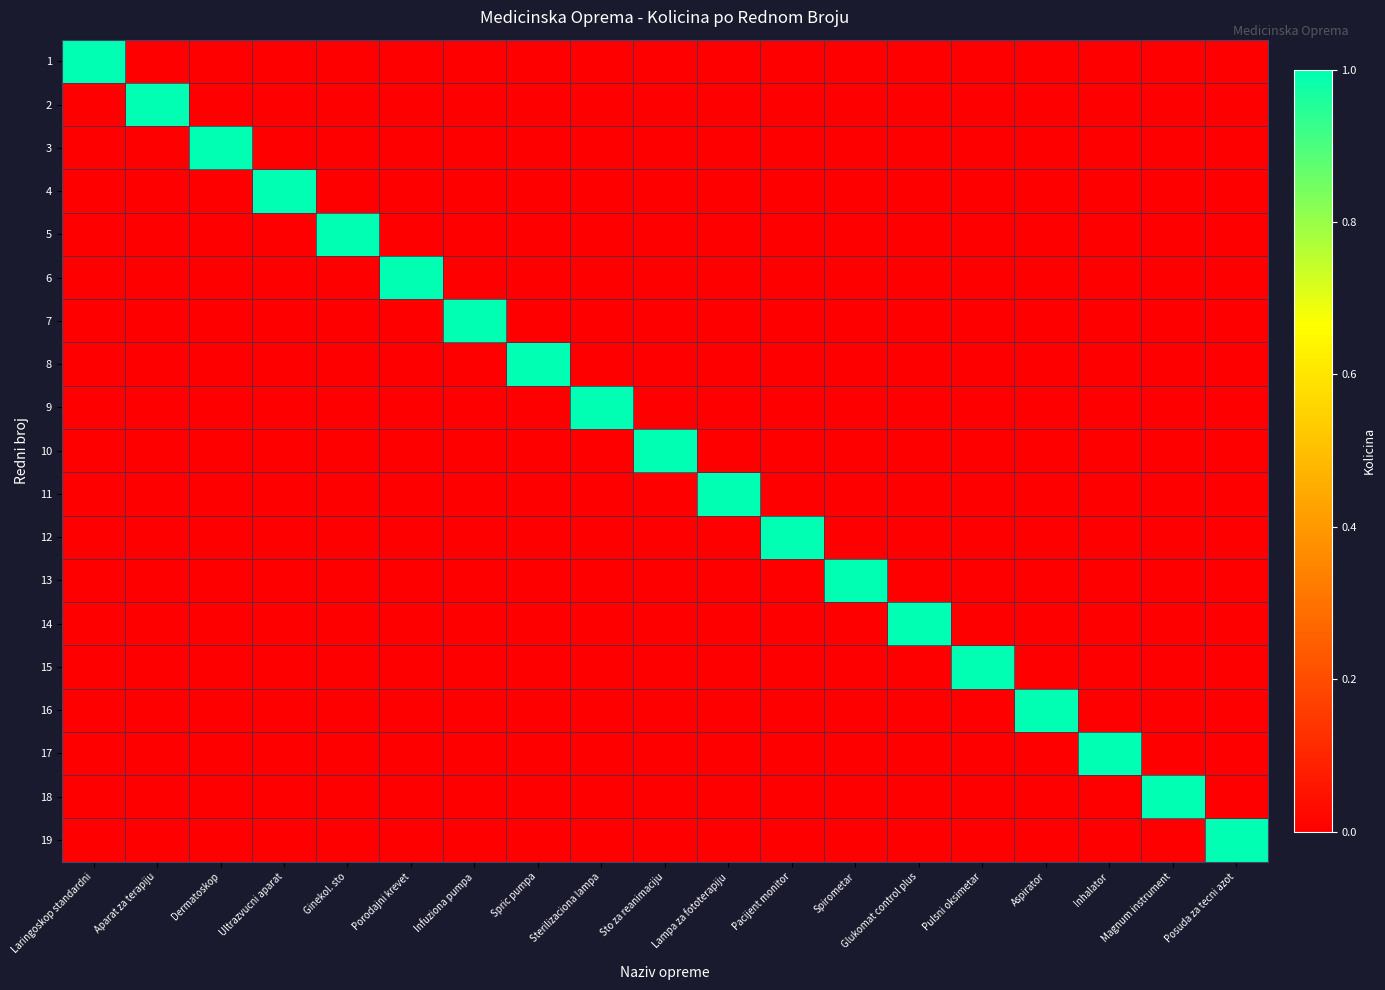

At which category is the sum across all series the highest?

Laringoskop standardni